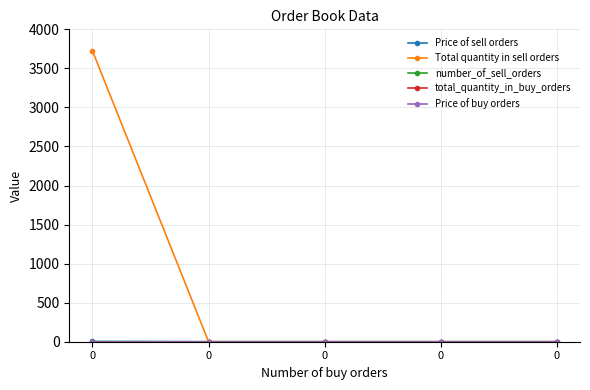

True or false: total_quantity_in_buy_orders and number_of_sell_orders intersect in this chart.

False